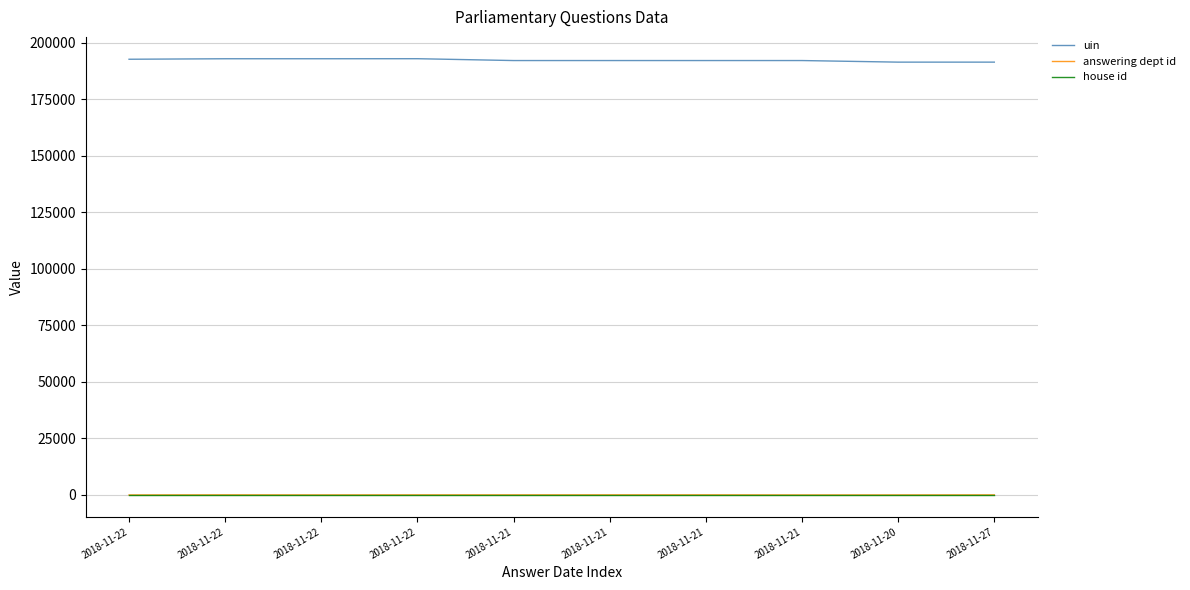

How many lines are shown in the chart?

3